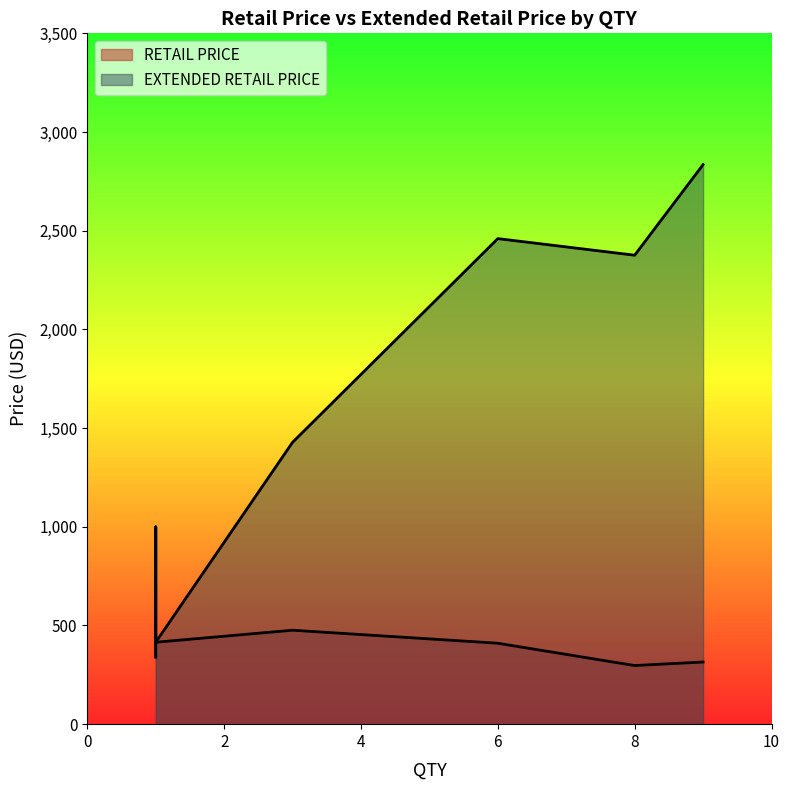

What are all the series names shown in the legend?

RETAIL PRICE, EXTENDED RETAIL PRICE